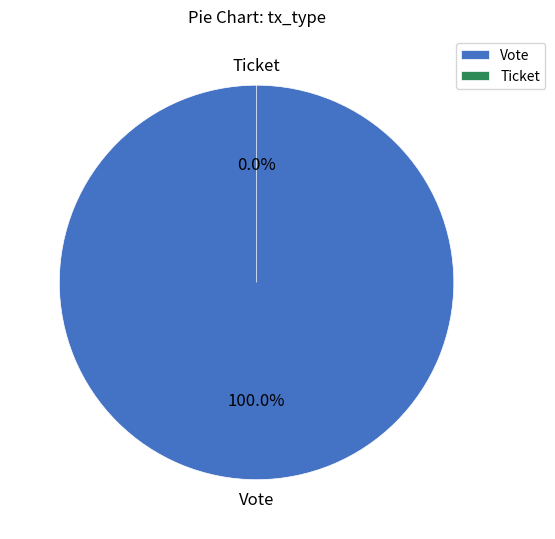

Does Vote account for over 50% of the chart?

Yes